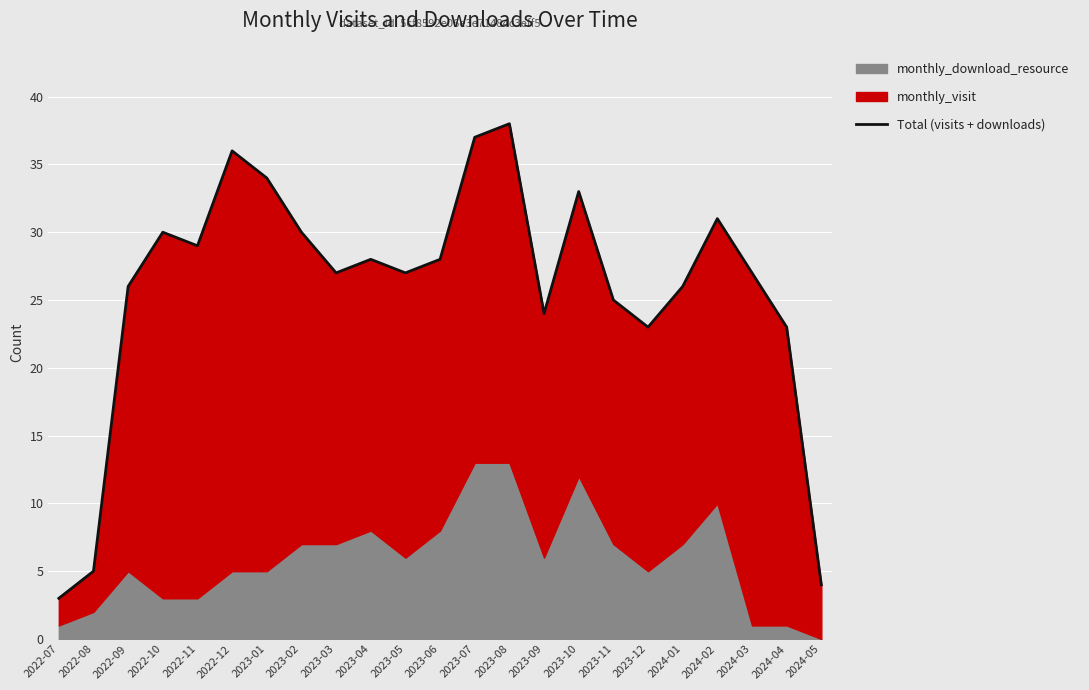

What is the label of the 13th point from the left?

2023-07